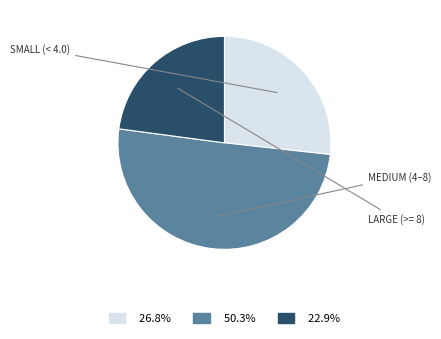

How many slices are in this pie chart?

3